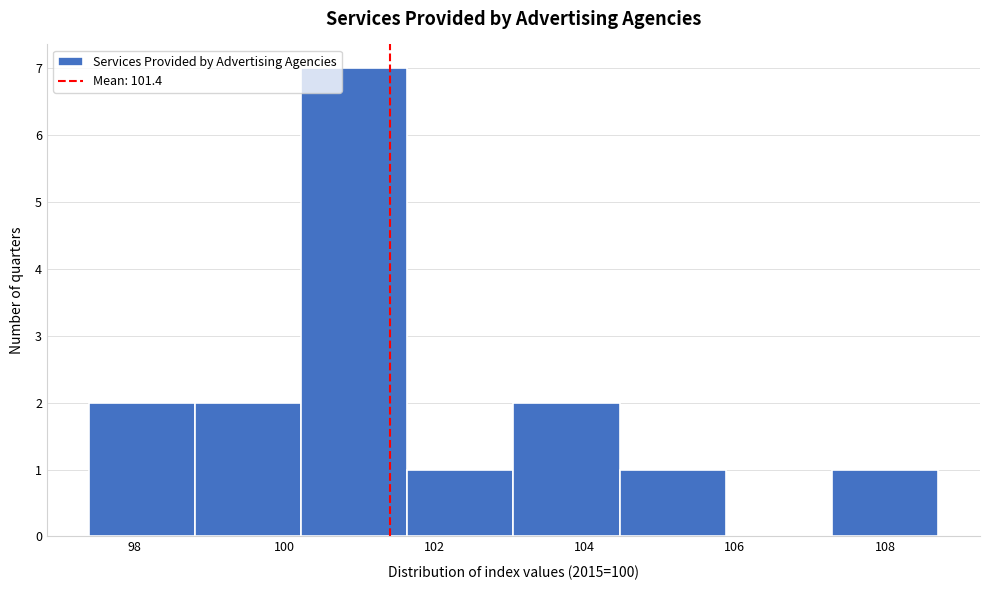

Reading left to right, transcribe this chart: for each bar, give the range it covers on the x-axis and its height. Neither the bar edges nor the heights are printed on the chart, so give them approximately, as read against the axes.

97.4 to 98.8: 2
98.8 to 100.2: 2
100.2 to 101.6: 7
101.6 to 103.0: 1
103.0 to 104.4: 2
104.4 to 105.8: 1
105.8 to 107.2: 0
107.2 to 108.8: 1